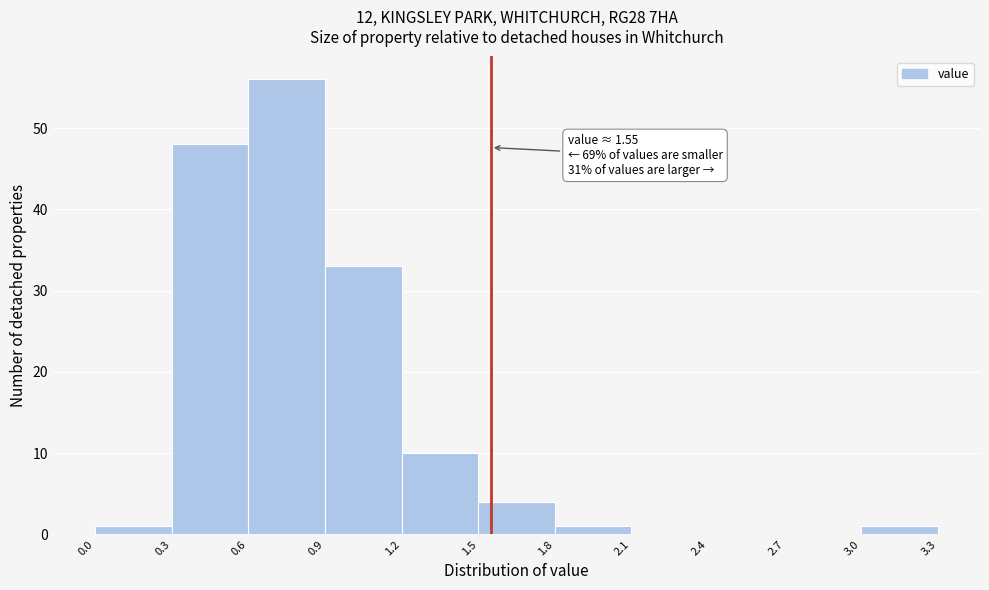

Which range on the x-axis has the tallest bar?

0.6 to 0.9